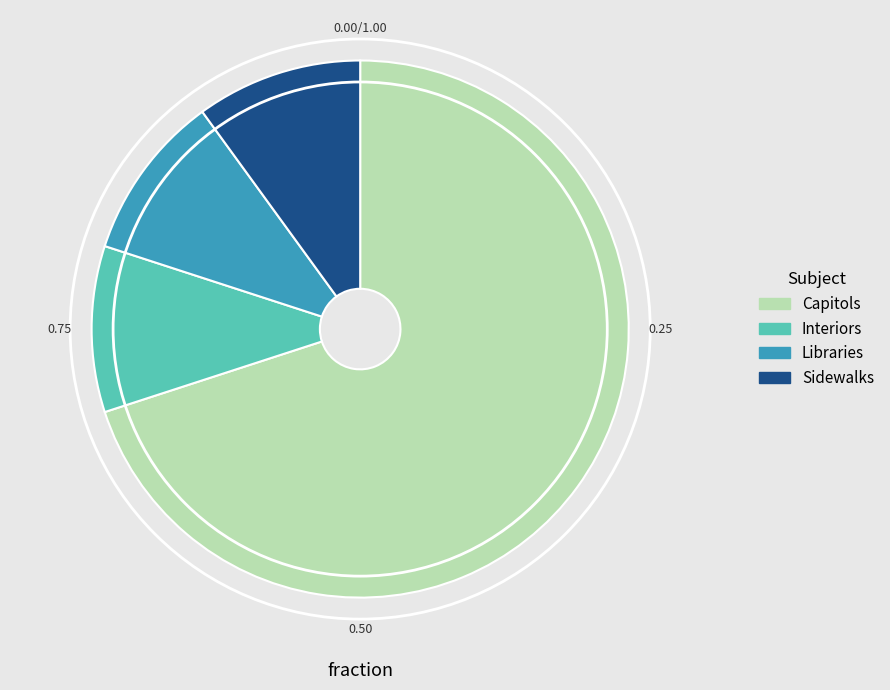

What is the ratio of the value at Interiors to the value at Libraries?

1.0